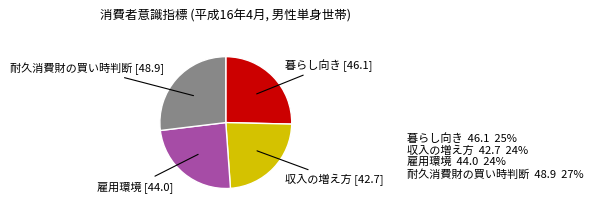

True or false: 雇用環境 accounts for 24% of the total.

True